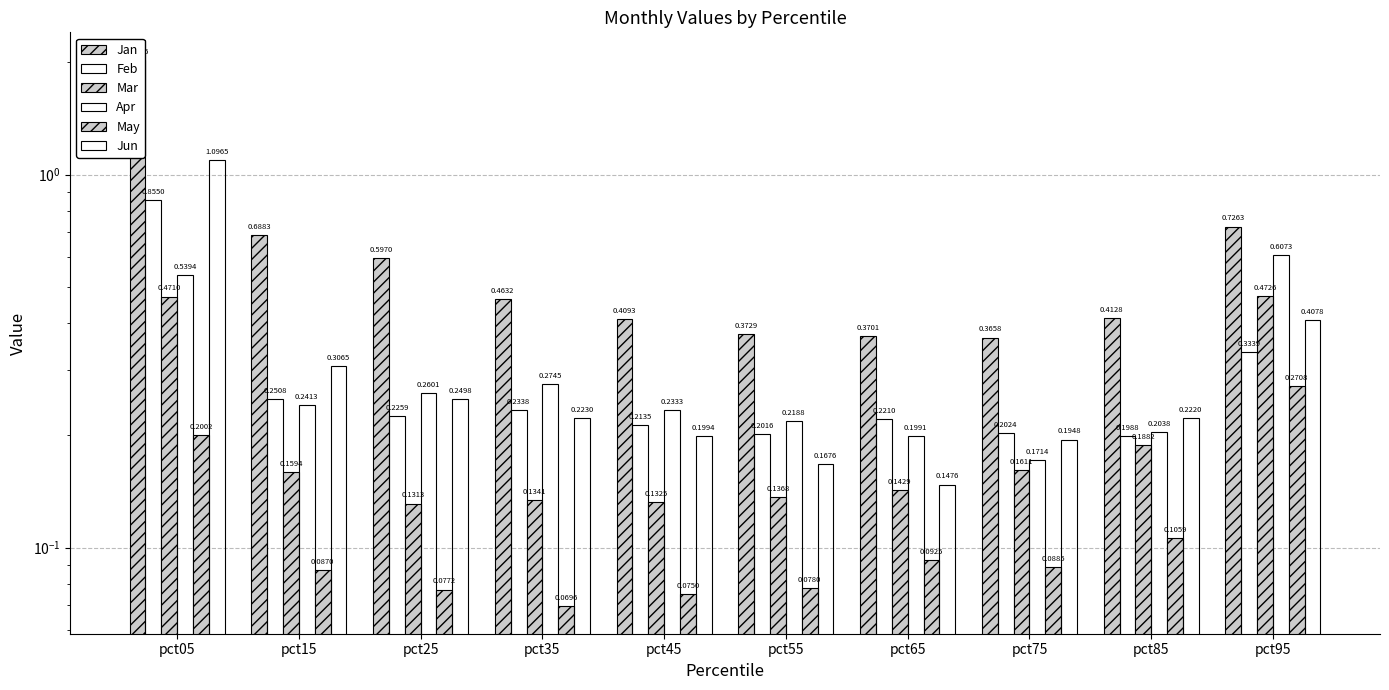

Which label corresponds to the largest value in the chart?

pct05